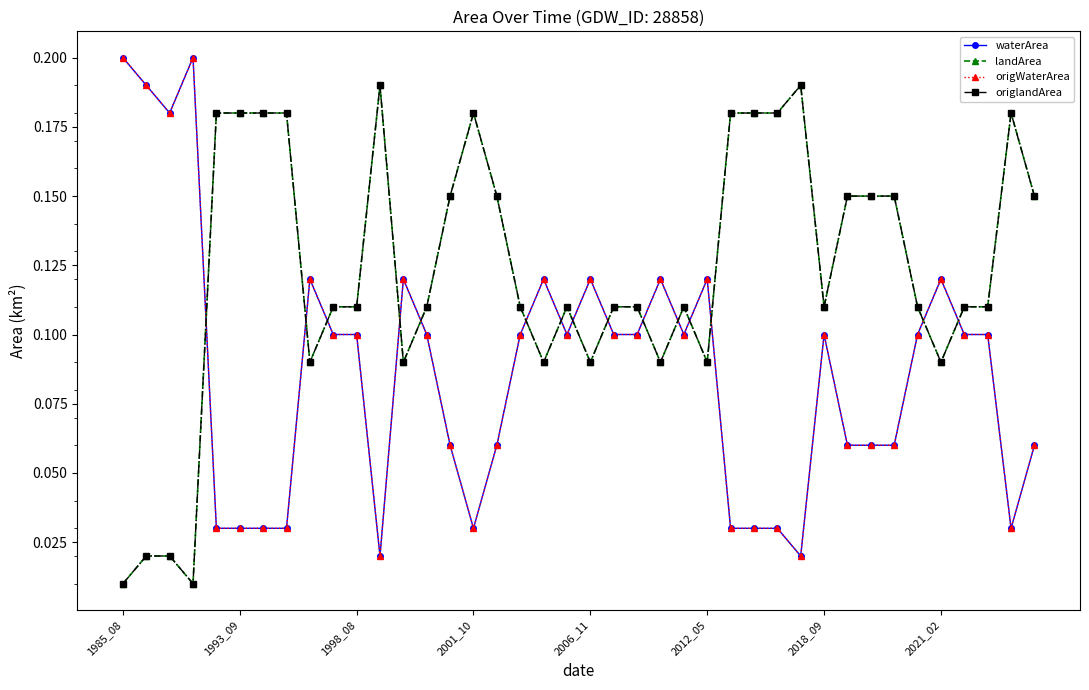

Does the chart have visible grid lines?

No